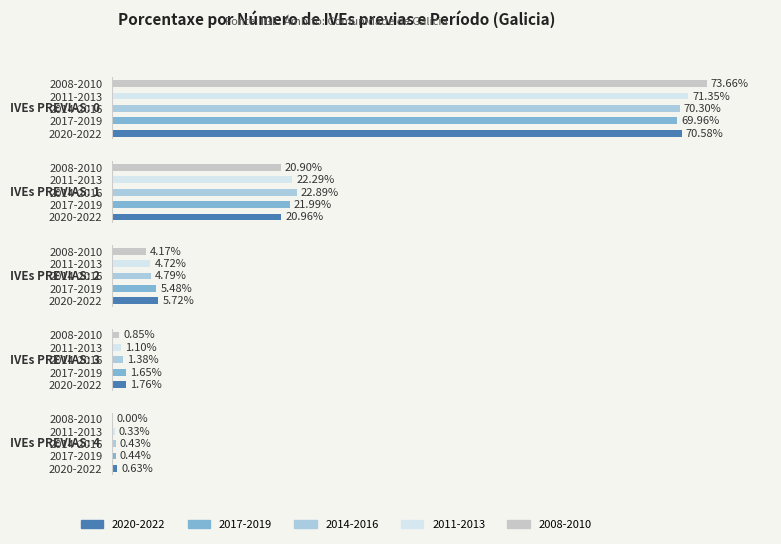

What is the value of the 2014-2016 bar at the 2nd from the left?

22.9